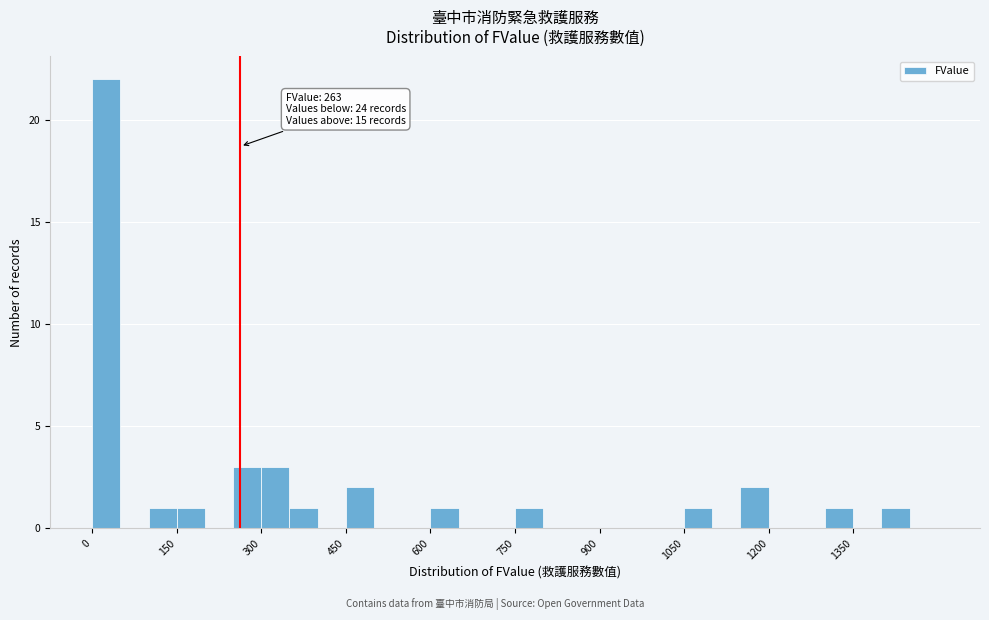

Read against the x-axis, roughly where is the centre of the tallest bar?

20